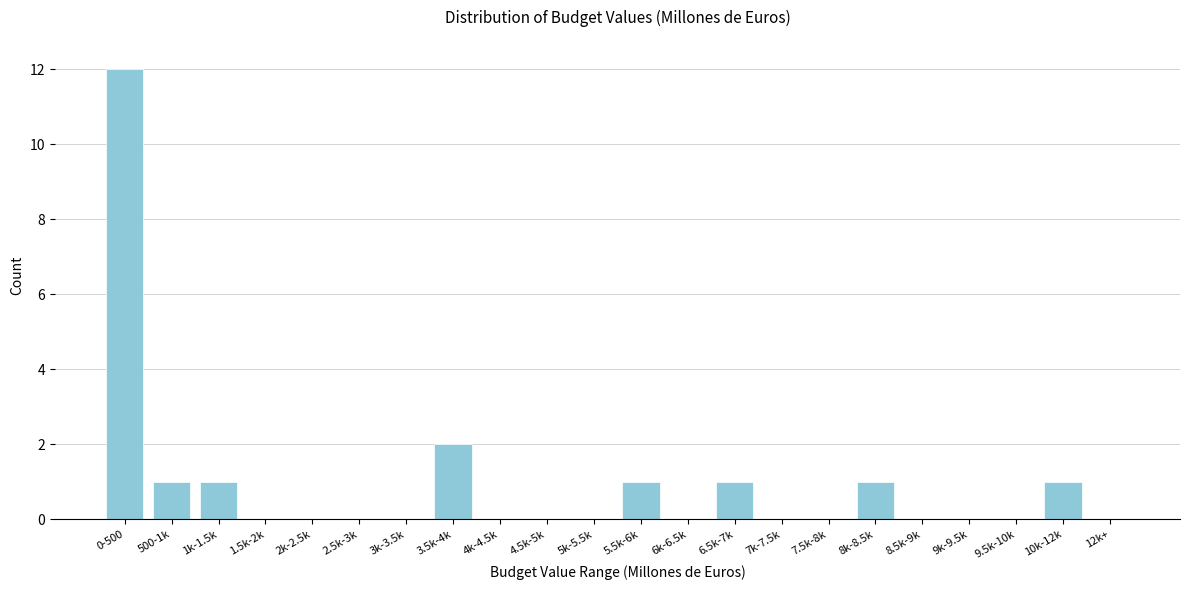

Reading right to left, what are all the values shown in this chart?

12k+=0	10k-12k=1	9.5k-10k=0	9k-9.5k=0	8.5k-9k=0	8k-8.5k=1	7.5k-8k=0	7k-7.5k=0	6.5k-7k=1	6k-6.5k=0	5.5k-6k=1	5k-5.5k=0	4.5k-5k=0	4k-4.5k=0	3.5k-4k=2	3k-3.5k=0	2.5k-3k=0	2k-2.5k=0	1.5k-2k=0	1k-1.5k=1	500-1k=1	0-500=12